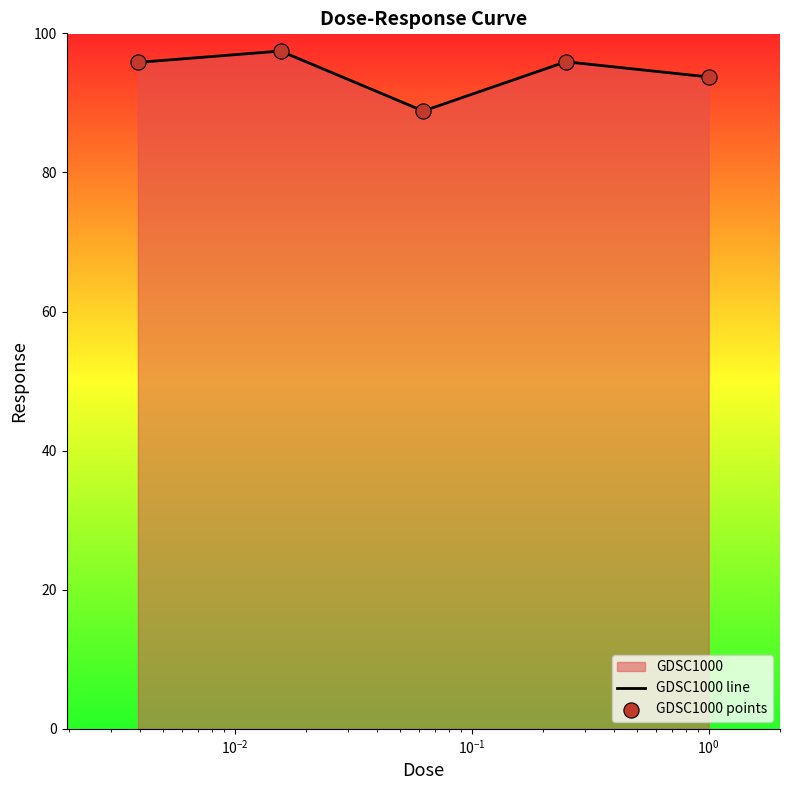

Which series has the largest total across all categories?

GDSC1000 line